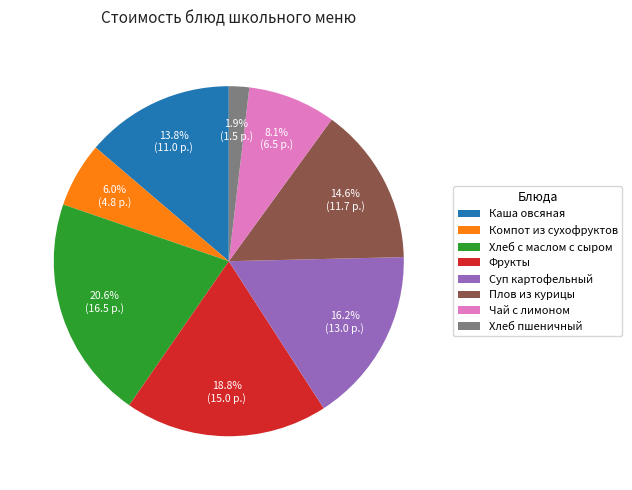

True or false: Каша овсяная accounts for 1% of the total.

False